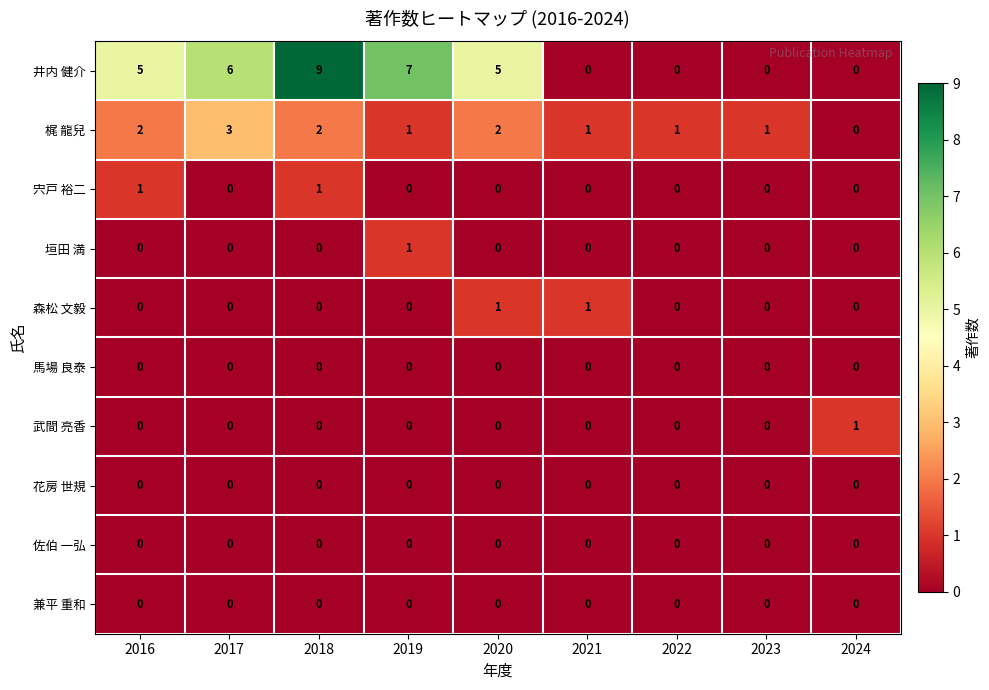

Which series has the largest range (max minus min)?

井内 健介